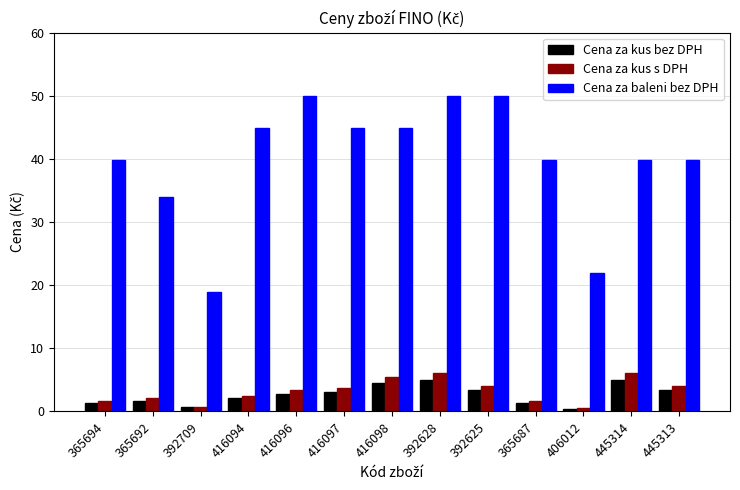

What is the sum of all Cena za baleni bez DPH values?

518.7